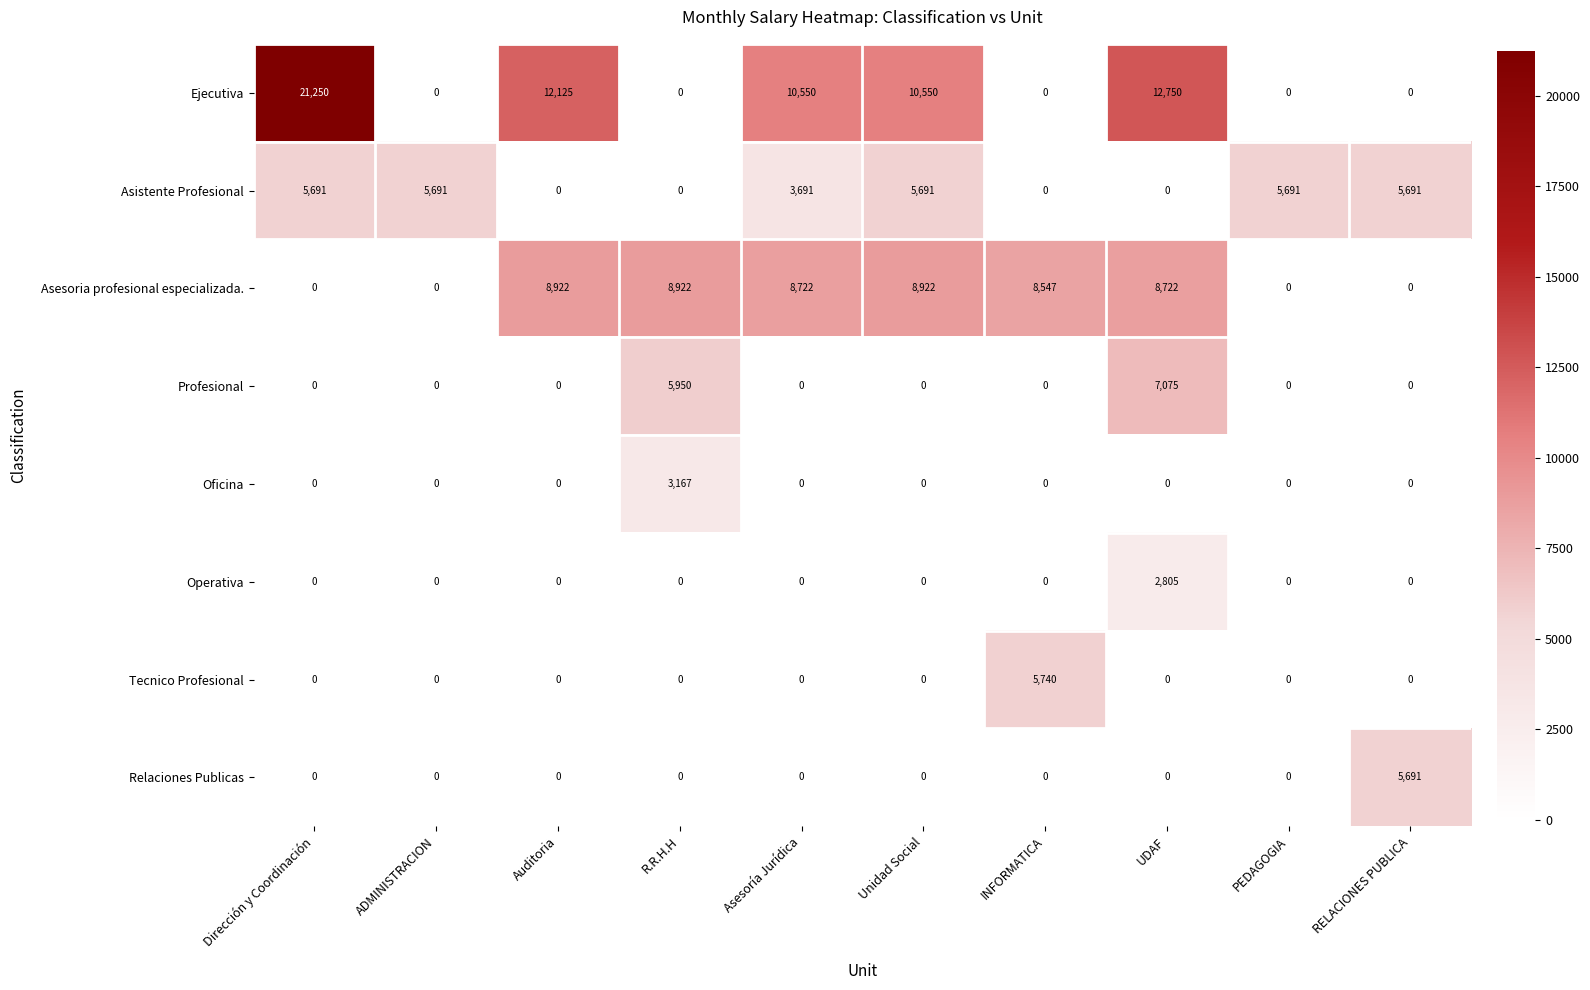

What is the highest value of the Tecnico Profesional series?

5740